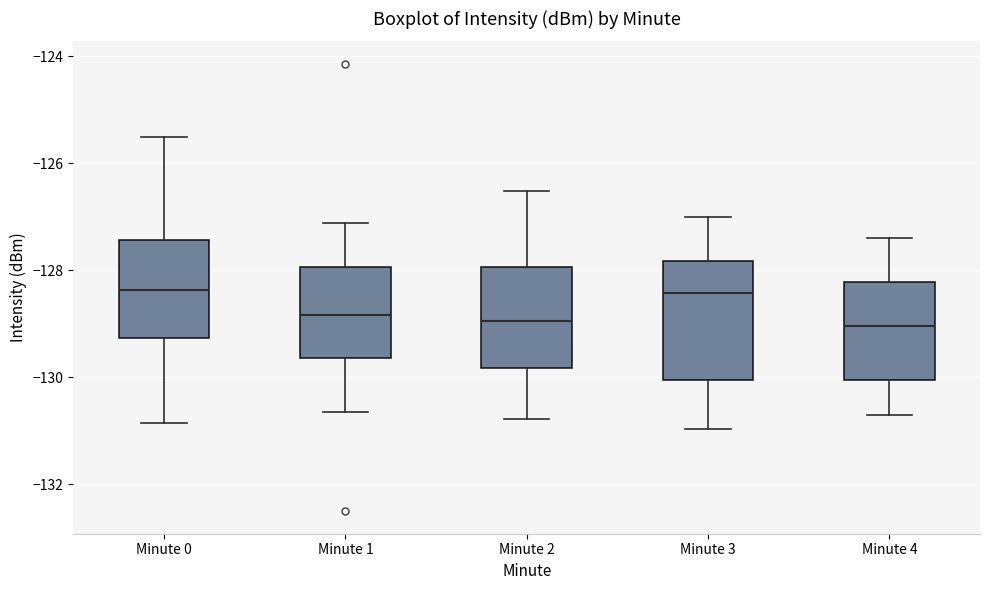

Reading left to right, read every box against the y-axis: the position of its median line, the range the box covers, and the ends of its whiskers. The values are not printed on the chart, so give them approximately, as read against the axis.

Minute 0: median -128.4, box -129.2 to -127.4, whiskers -130.8 to -125.6
Minute 1: median -128.8, box -129.6 to -128.0, whiskers -130.6 to -127.2
Minute 2: median -129.0, box -129.8 to -128.0, whiskers -130.8 to -126.6
Minute 3: median -128.4, box -130.0 to -127.8, whiskers -131.0 to -127.0
Minute 4: median -129.0, box -130.0 to -128.2, whiskers -130.8 to -127.4